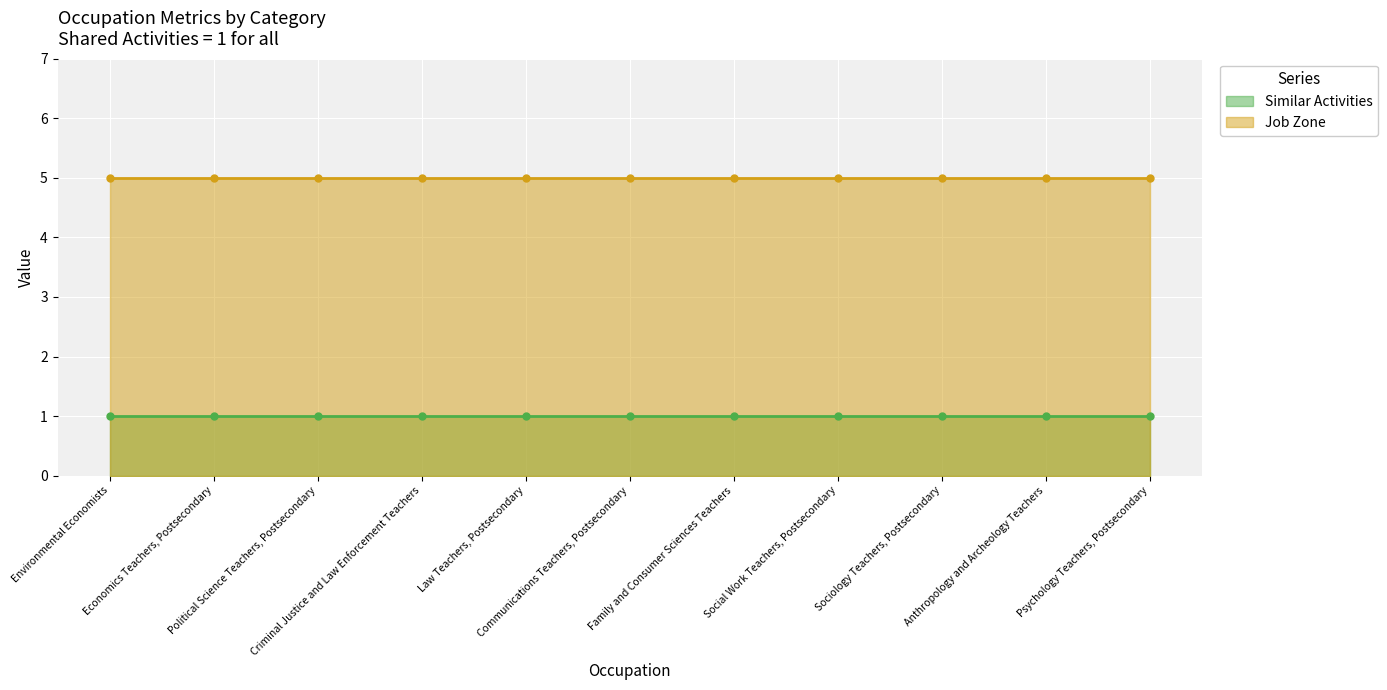

The Similar Activities series shows 0 at Psychology Teachers, Postsecondary. True or false?

False